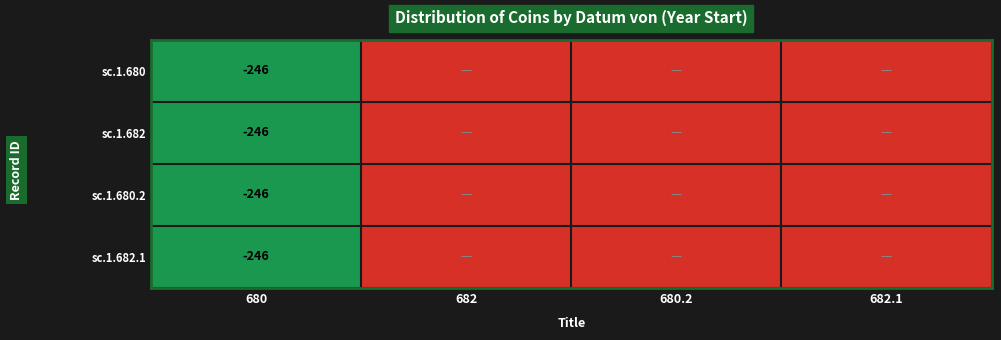

Is it true that sc.1.680.2 equals -246 at 680?

True